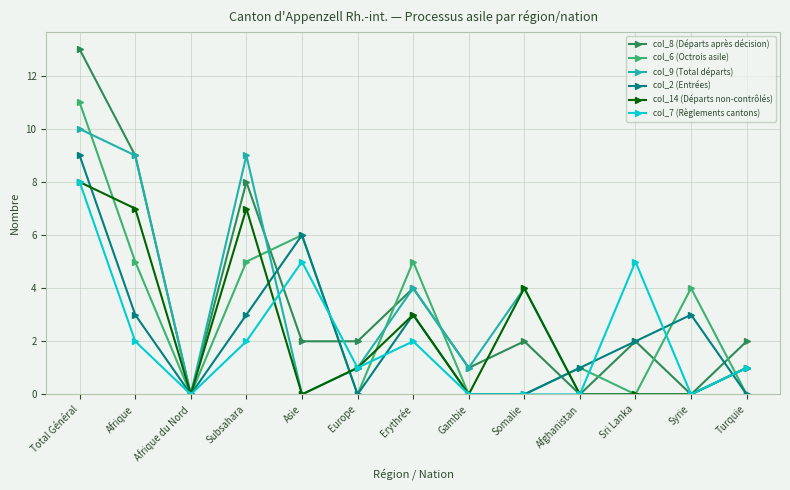

The value of col_14 (Départs non-contrôlés) at Syrie is -5. True or false?

False